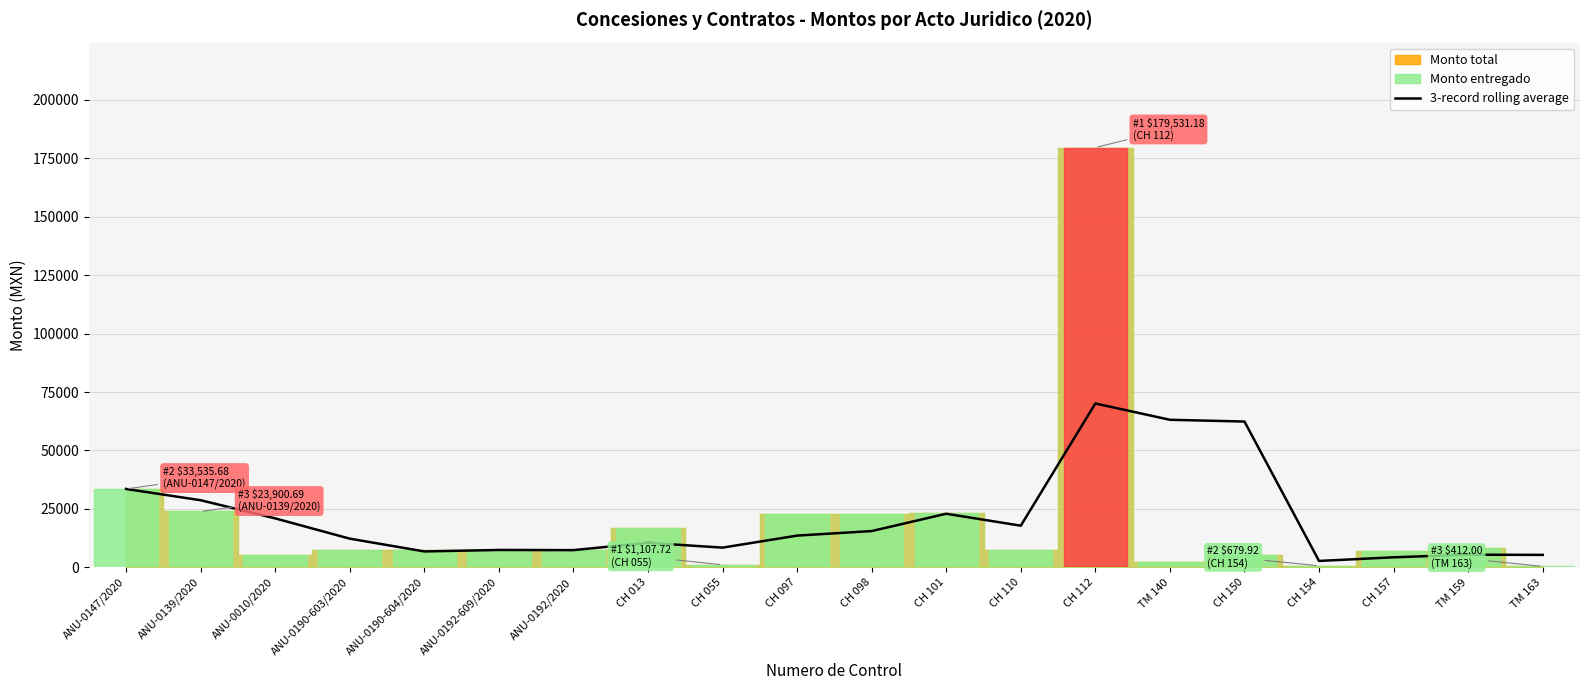

Where does the data first go above 13589?

ANU-0147/2020